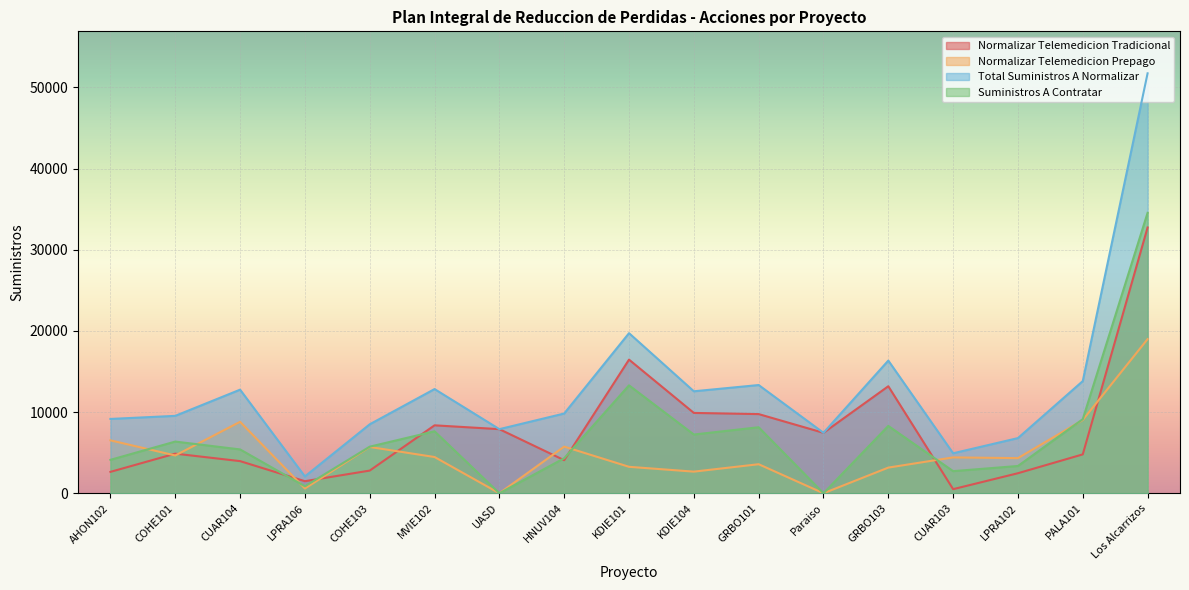

At how many categories does at least one series exceed 37524?

1